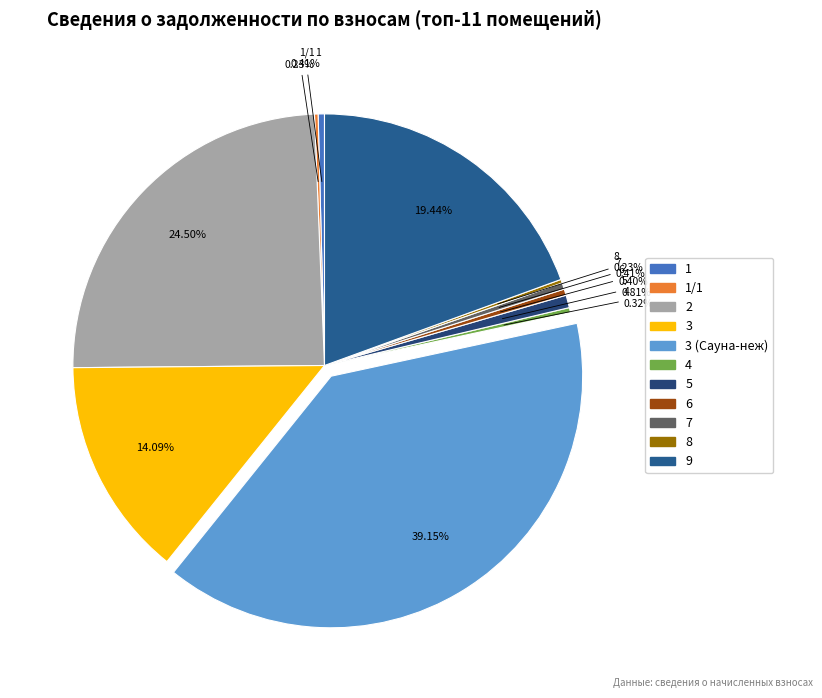

Count the number of slices in the pie.

11